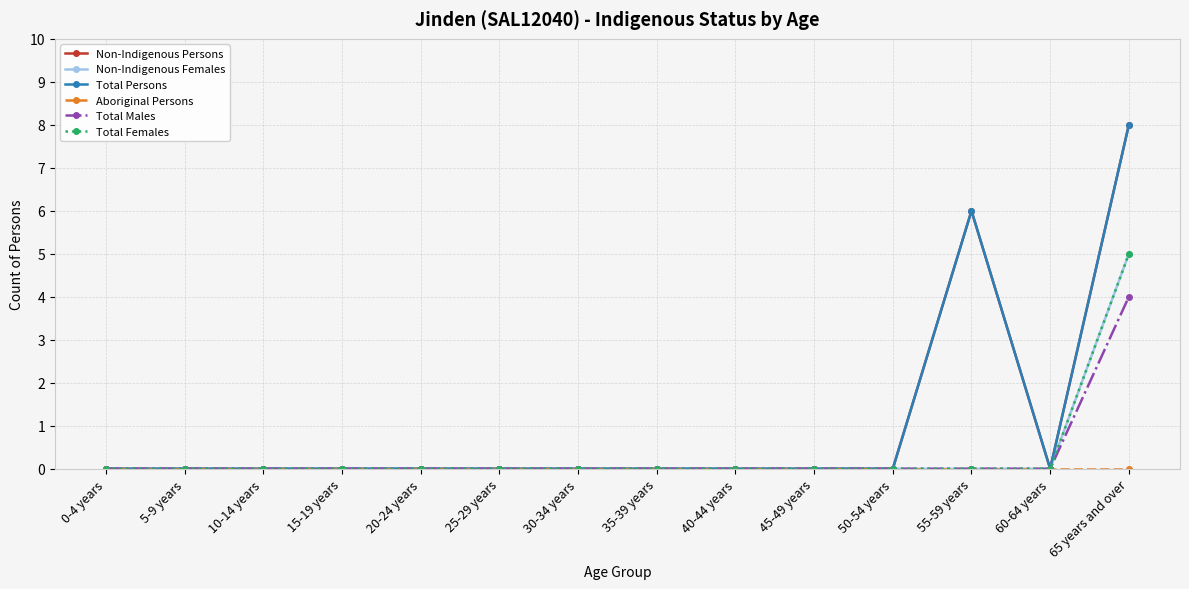

Reading left to right, list all the values displayed in this chart.

Non-Indigenous Persons: 0-4 years=0	5-9 years=0	10-14 years=0	15-19 years=0	20-24 years=0	25-29 years=0	30-34 years=0	35-39 years=0	40-44 years=0	45-49 years=0	50-54 years=0	55-59 years=6	60-64 years=0	65 years and over=8
Non-Indigenous Females: 0-4 years=0	5-9 years=0	10-14 years=0	15-19 years=0	20-24 years=0	25-29 years=0	30-34 years=0	35-39 years=0	40-44 years=0	45-49 years=0	50-54 years=0	55-59 years=0	60-64 years=0	65 years and over=5
Total Persons: 0-4 years=0	5-9 years=0	10-14 years=0	15-19 years=0	20-24 years=0	25-29 years=0	30-34 years=0	35-39 years=0	40-44 years=0	45-49 years=0	50-54 years=0	55-59 years=6	60-64 years=0	65 years and over=8
Aboriginal Persons: 0-4 years=0	5-9 years=0	10-14 years=0	15-19 years=0	20-24 years=0	25-29 years=0	30-34 years=0	35-39 years=0	40-44 years=0	45-49 years=0	50-54 years=0	55-59 years=0	60-64 years=0	65 years and over=0
Total Males: 0-4 years=0	5-9 years=0	10-14 years=0	15-19 years=0	20-24 years=0	25-29 years=0	30-34 years=0	35-39 years=0	40-44 years=0	45-49 years=0	50-54 years=0	55-59 years=0	60-64 years=0	65 years and over=4
Total Females: 0-4 years=0	5-9 years=0	10-14 years=0	15-19 years=0	20-24 years=0	25-29 years=0	30-34 years=0	35-39 years=0	40-44 years=0	45-49 years=0	50-54 years=0	55-59 years=0	60-64 years=0	65 years and over=5